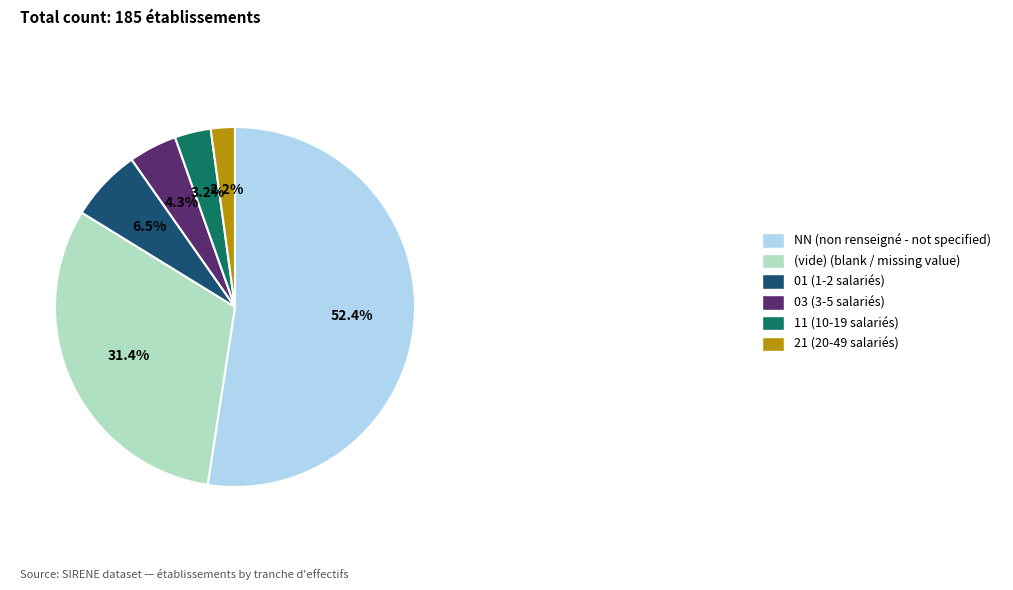

What portion of the pie excludes (vide) (blank / missing value)?

68.6%